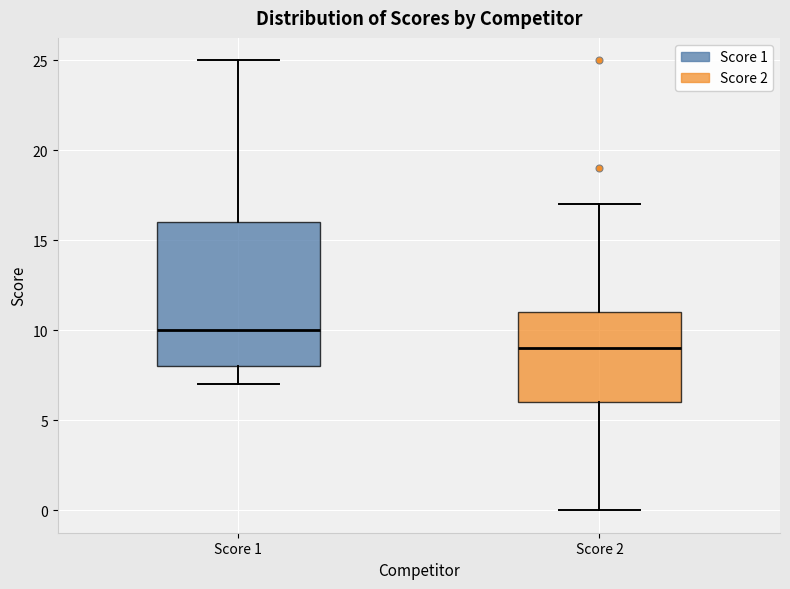

Reading left to right, read every box against the y-axis: the position of its median line, the range the box covers, and the ends of its whiskers. The values are not printed on the chart, so give them approximately, as read against the axis.

Score 1: median 10, box 8 to 16, whiskers 7 to 25
Score 2: median 9, box 6 to 11, whiskers 0 to 17